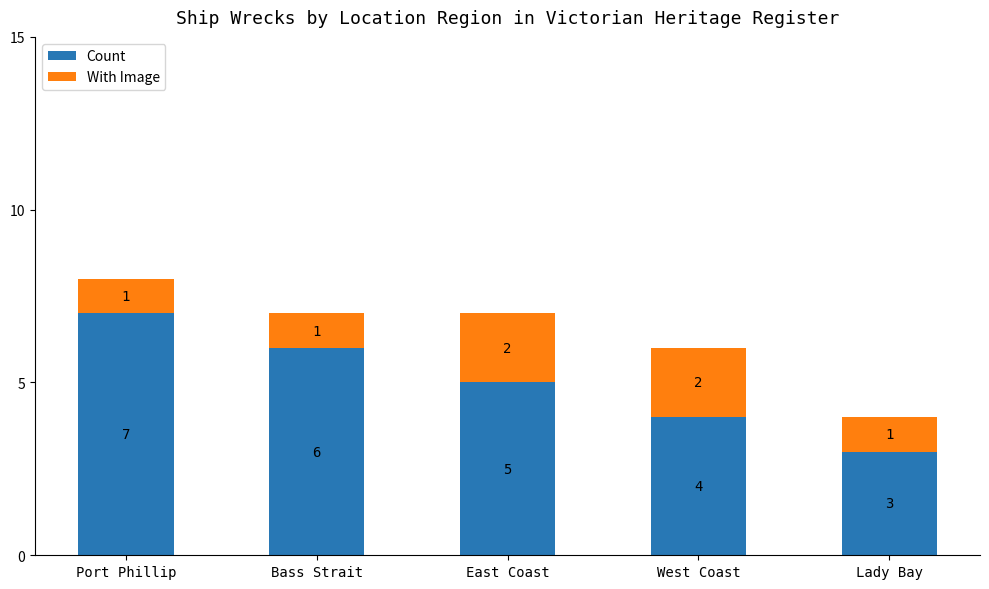

List the labels in order of Count value, largest first.

Port Phillip, Bass Strait, East Coast, West Coast, Lady Bay